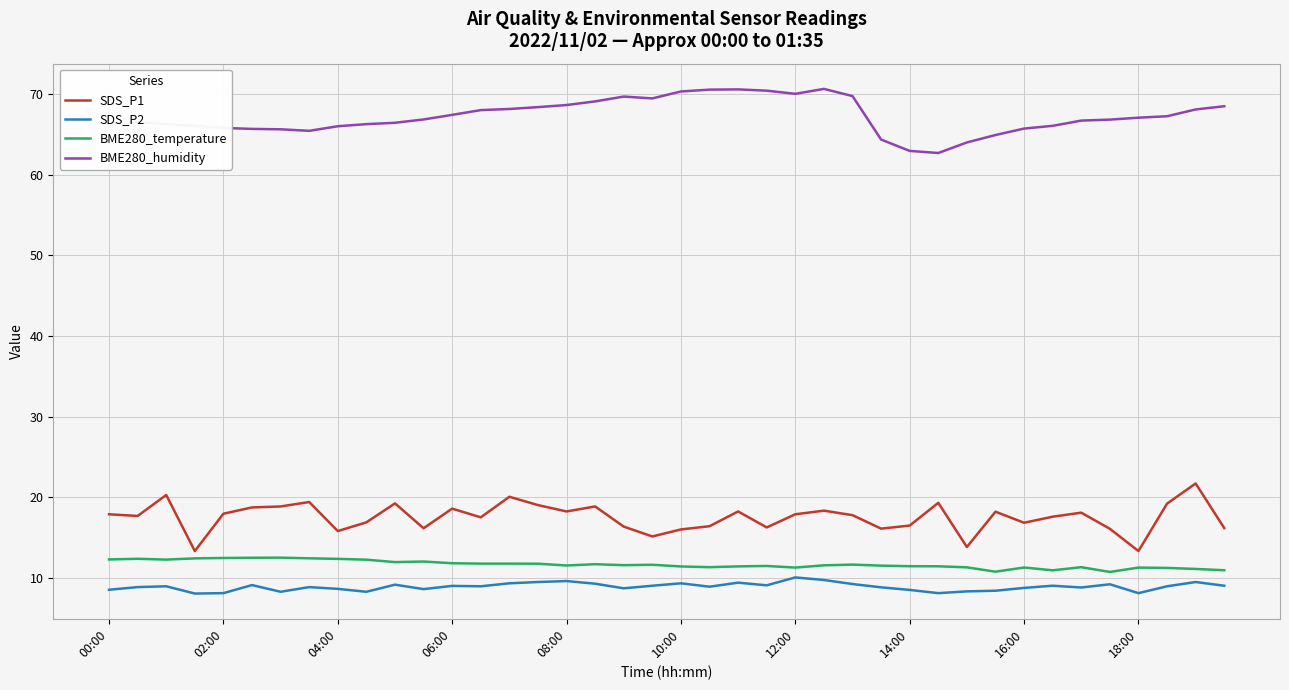

What is the difference between the maximum and minimum values in the SDS_P1 series?

8.4